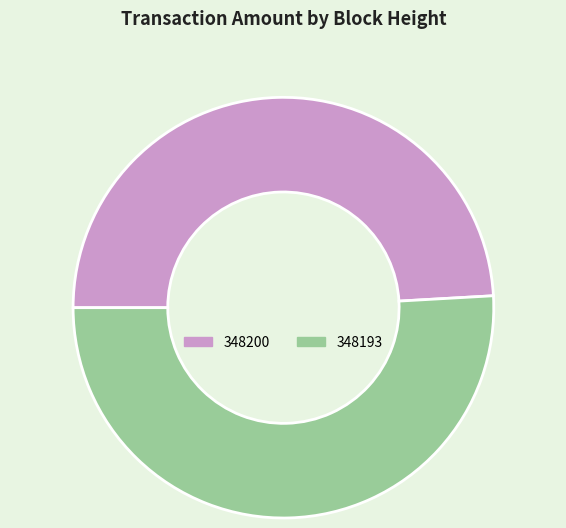

What is the ratio of the value at 348200 to the value at 348193?

1.0